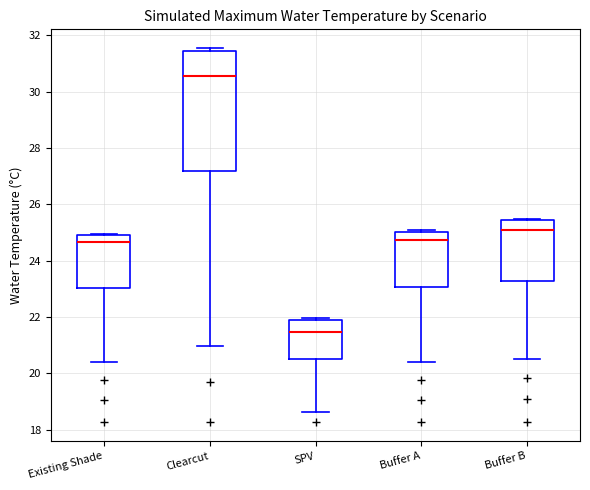

Which box's median line is the lowest?

SPV